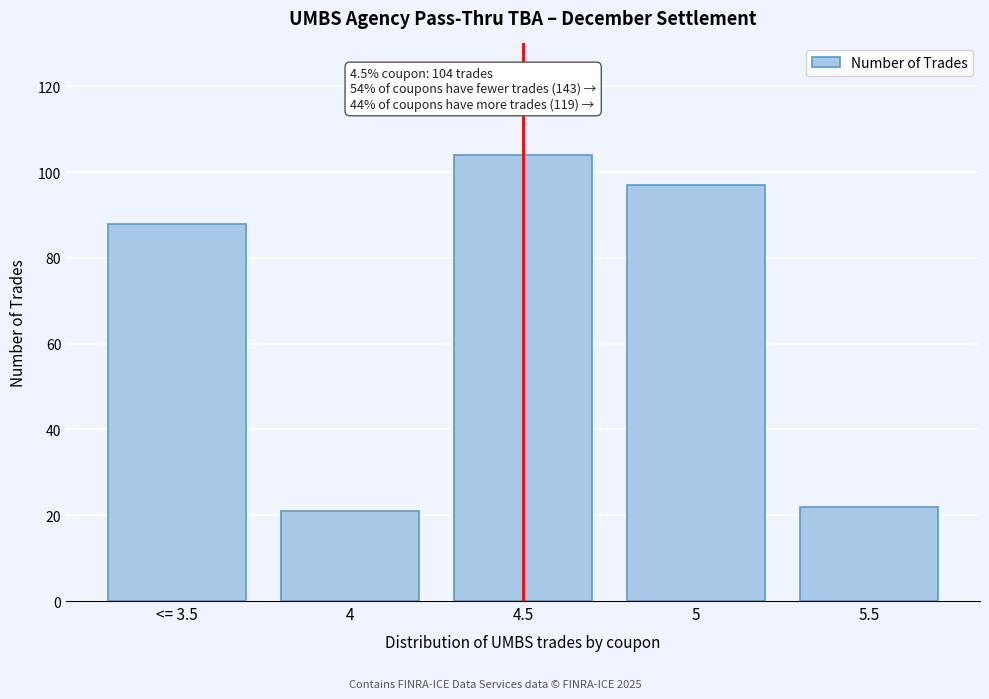

Reading left to right, what are all the values shown in this chart?

88	21	104	97	22